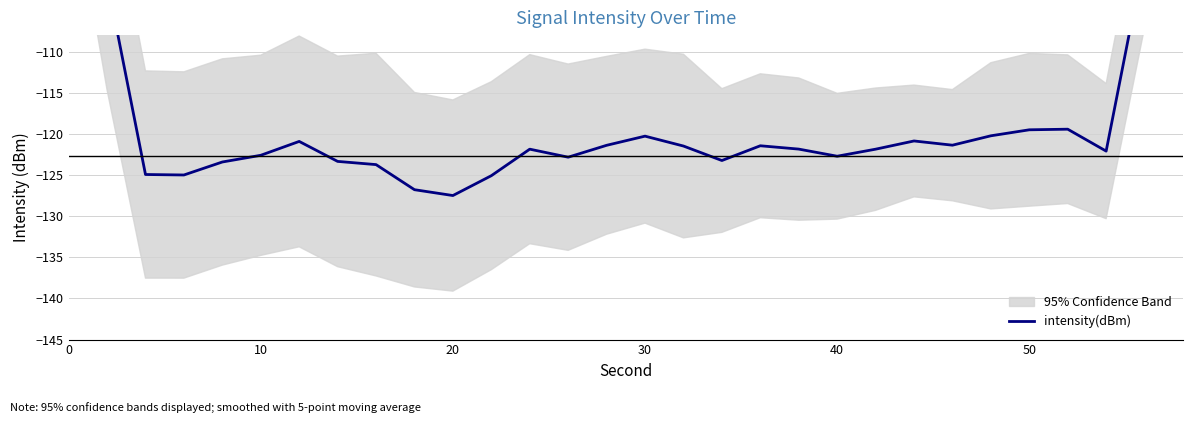

What is the difference between the second highest and minimum values?

53.7